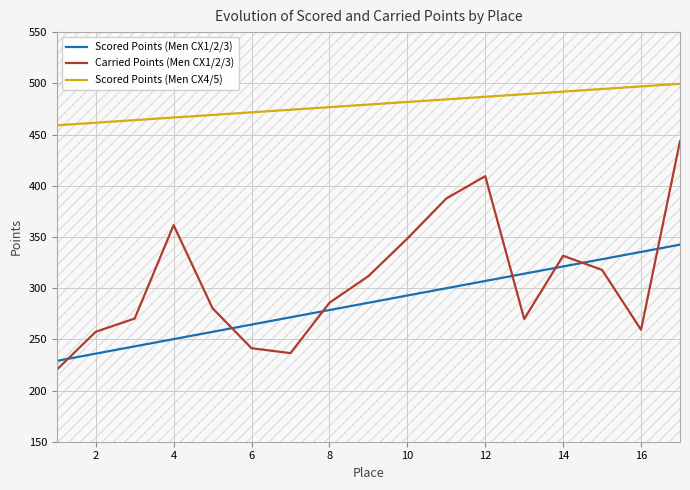

Is this an area chart (filled region under the line)?

No